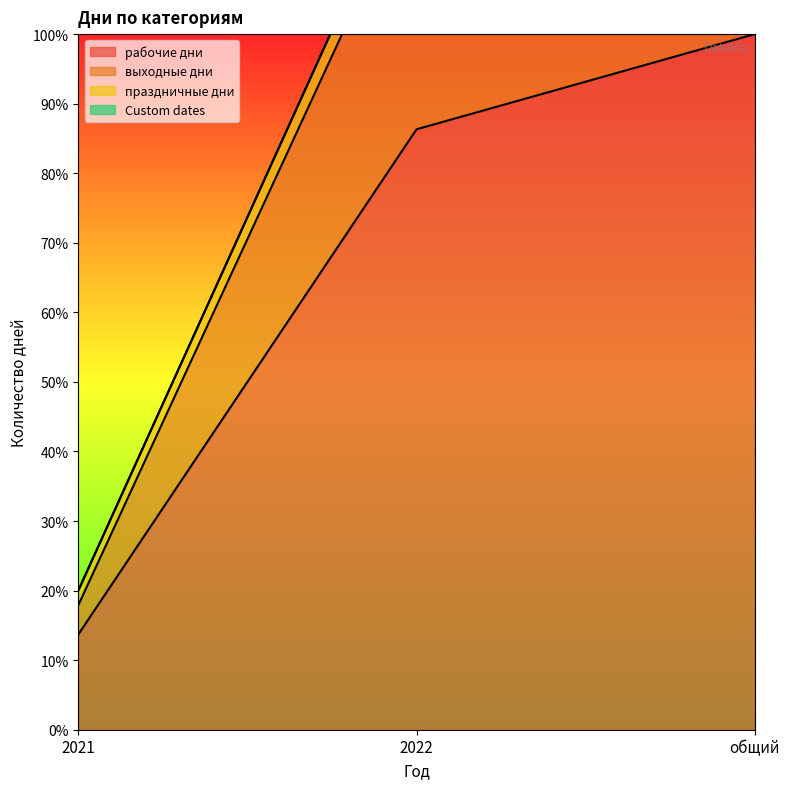

The value of выходные дни at 2022 is 36.5. True or false?

False